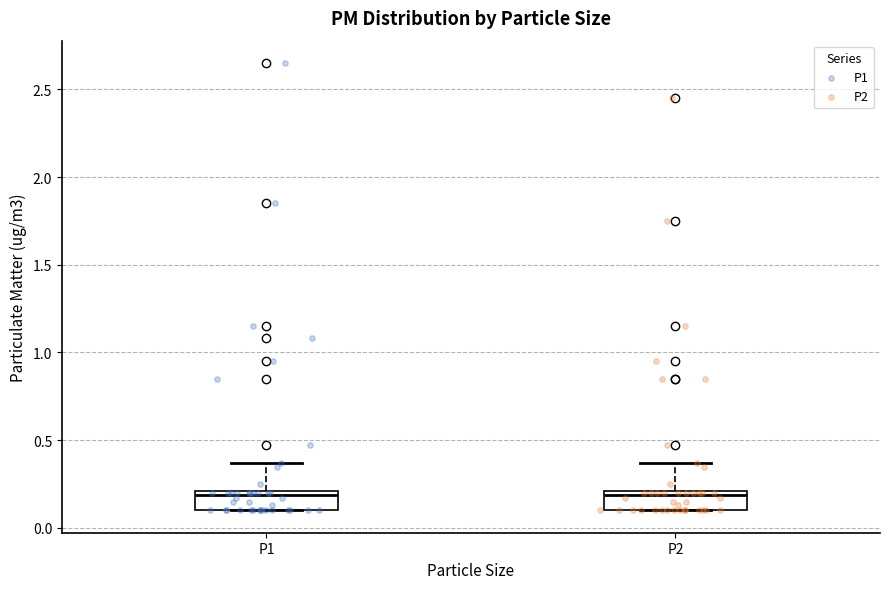

Reading left to right, read every box against the y-axis: the position of its median line, the range the box covers, and the ends of its whiskers. The values are not printed on the chart, so give them approximately, as read against the axis.

P1: median 0.20 (just below the box's upper edge), box 0.10 to 0.20, whiskers 0.10 to 0.35
P2: median 0.20 (just below the box's upper edge), box 0.10 to 0.20, whiskers 0.10 to 0.35